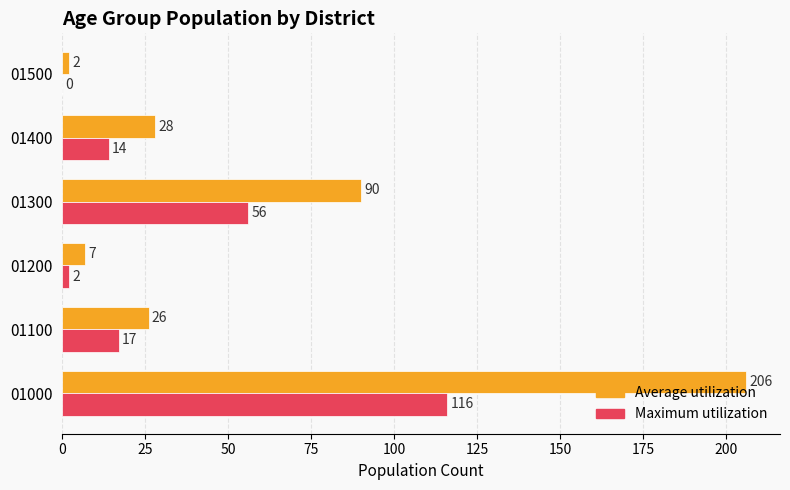

Is it true that Maximum utilization equals 26 at 01100?

False